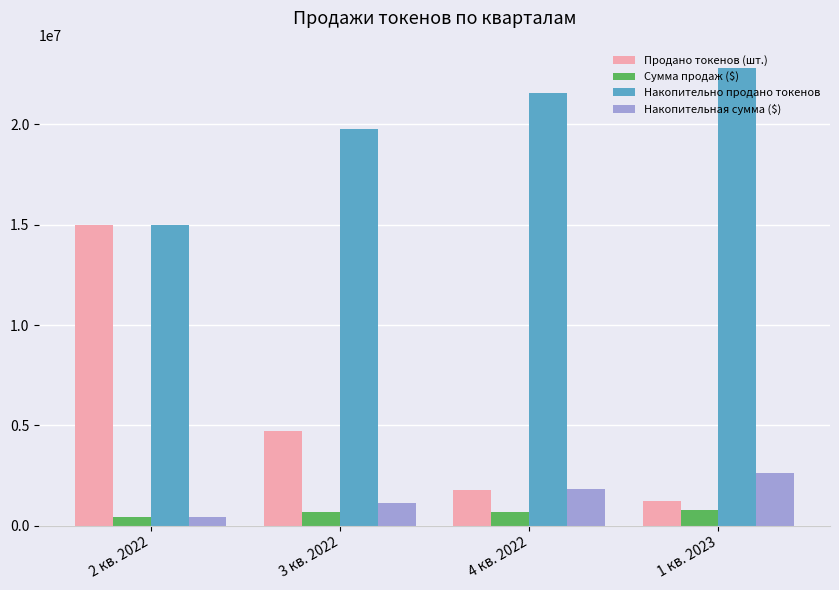

What is the label of the 1st bar from the left?

2 кв. 2022